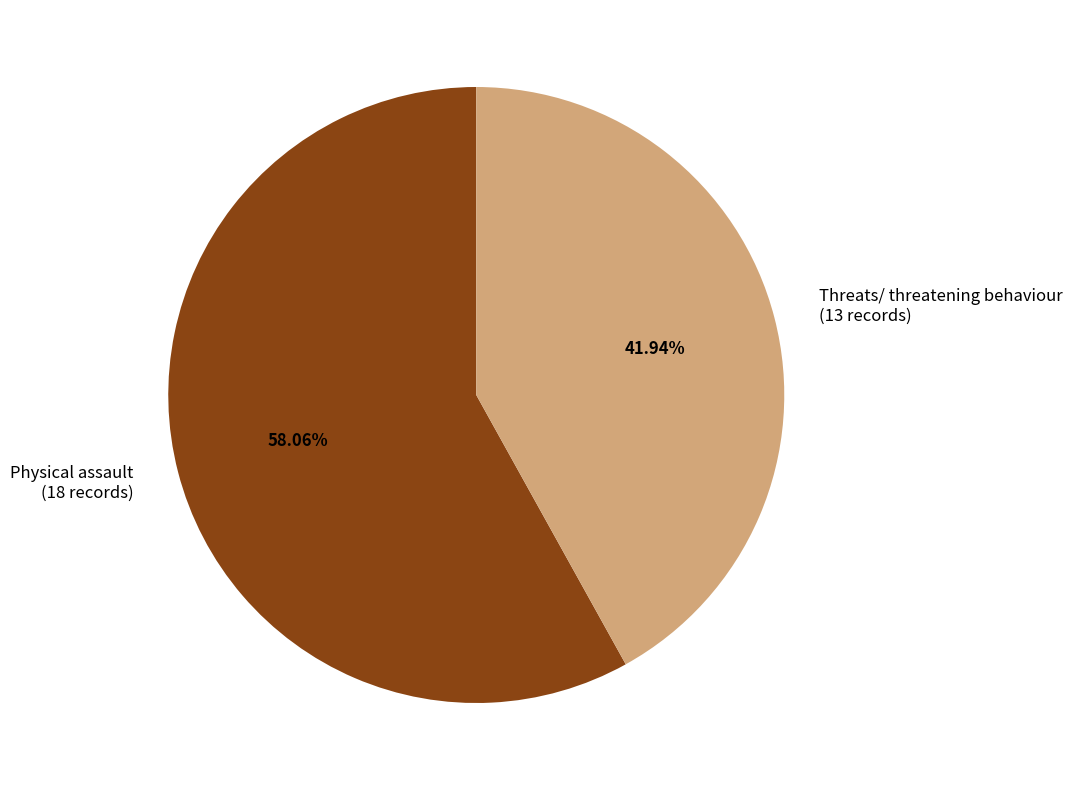

True or false: Threats/ threatening behaviour accounts for 50% of the total.

False